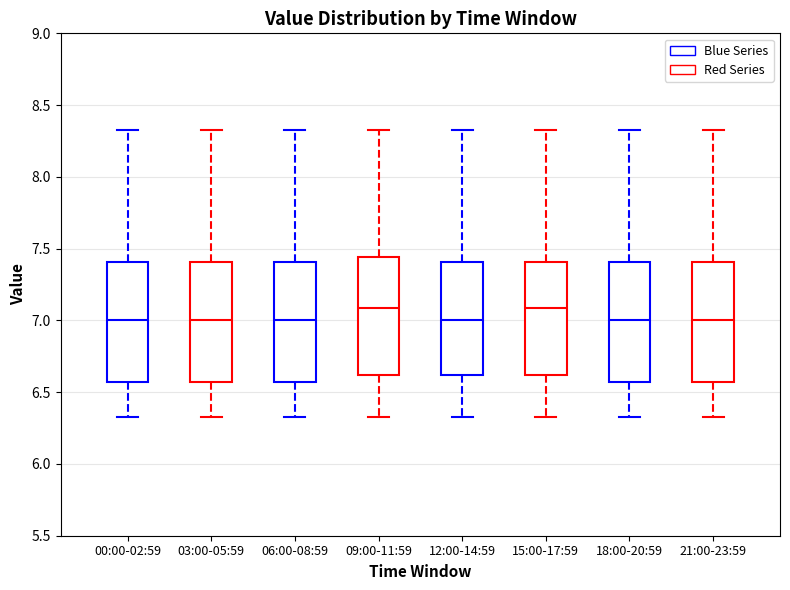

Reading left to right, read every box against the y-axis: the position of its median line, the range the box covers, and the ends of its whiskers. The values are not printed on the chart, so give them approximately, as read against the axis.

00:00-02:59: median 7.00, box 6.55 to 7.40, whiskers 6.35 to 8.35
03:00-05:59: median 7.00, box 6.55 to 7.40, whiskers 6.35 to 8.35
06:00-08:59: median 7.00, box 6.55 to 7.40, whiskers 6.35 to 8.35
09:00-11:59: median 7.10, box 6.60 to 7.45, whiskers 6.35 to 8.35
12:00-14:59: median 7.00, box 6.60 to 7.40, whiskers 6.35 to 8.35
15:00-17:59: median 7.10, box 6.60 to 7.40, whiskers 6.35 to 8.35
18:00-20:59: median 7.00, box 6.55 to 7.40, whiskers 6.35 to 8.35
21:00-23:59: median 7.00, box 6.55 to 7.40, whiskers 6.35 to 8.35